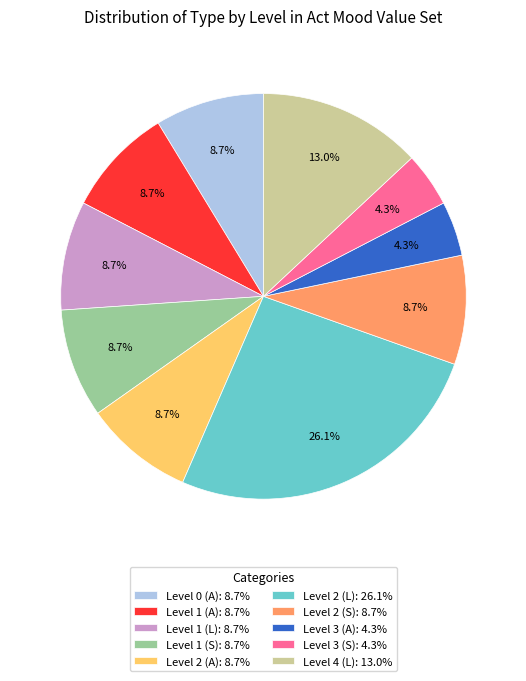

Is it true that Level 1 (A) is 9% of the pie?

True